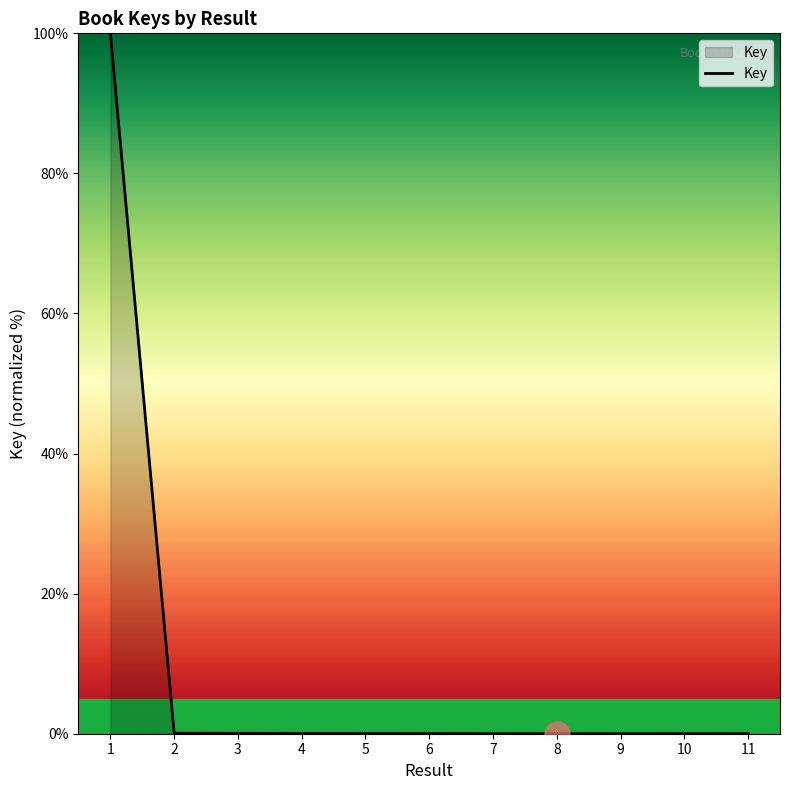

At which category does the chart reach its peak across all series?

1